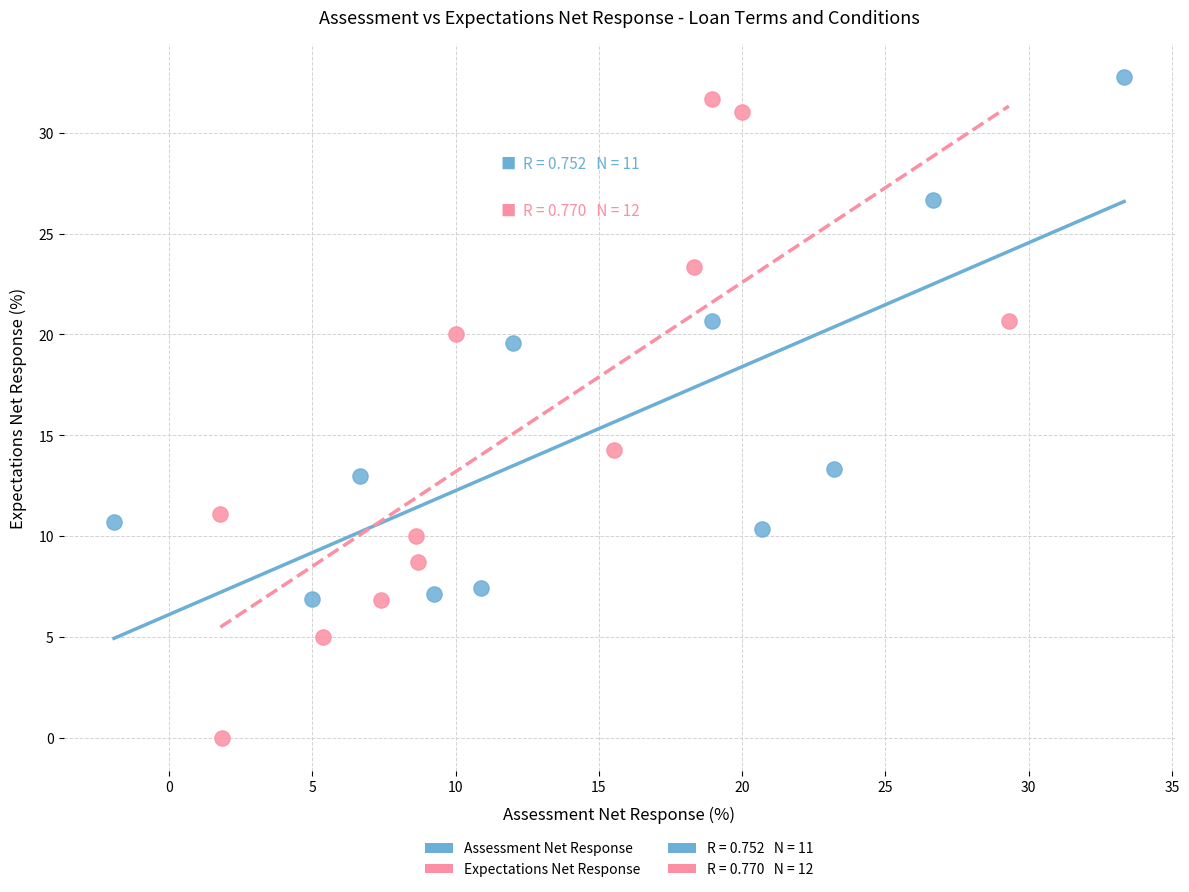

Which series has the widest spread of Y values?

Expectations Net Response